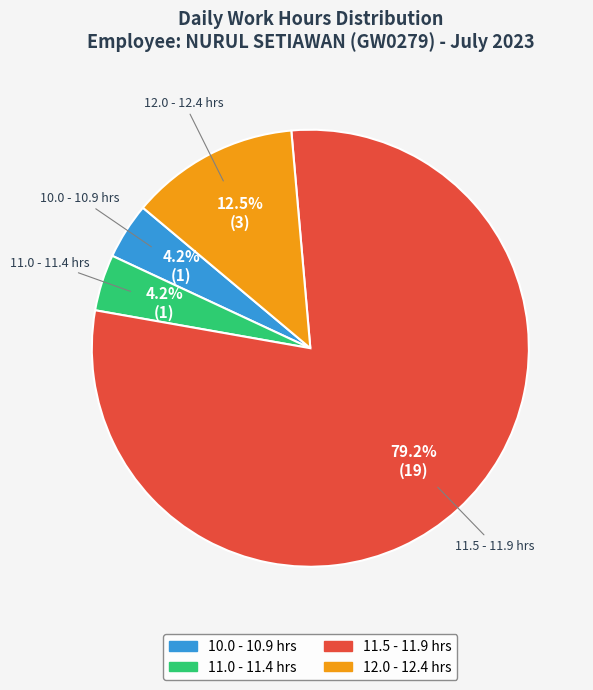

Is there any slice that represents more than half of the pie?

Yes